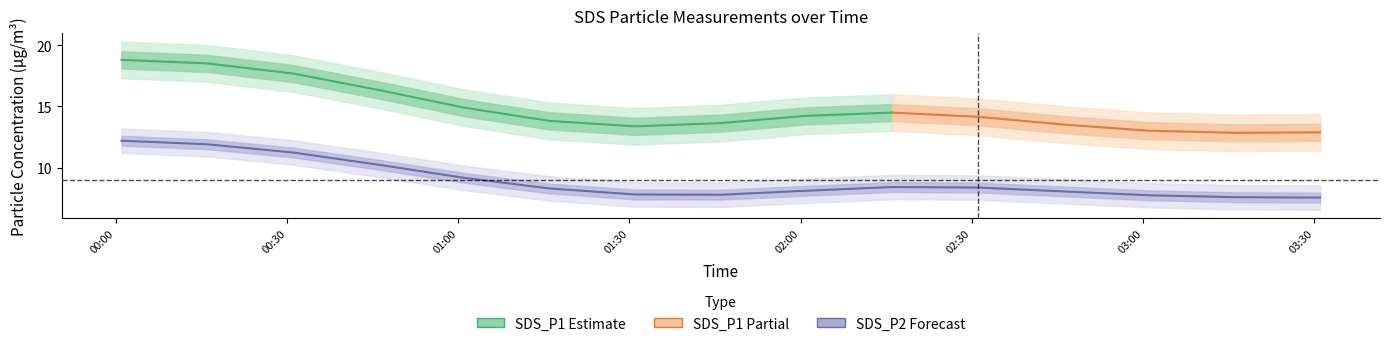

What is the total value across all series at 2021/12/18 01:01?

23.0